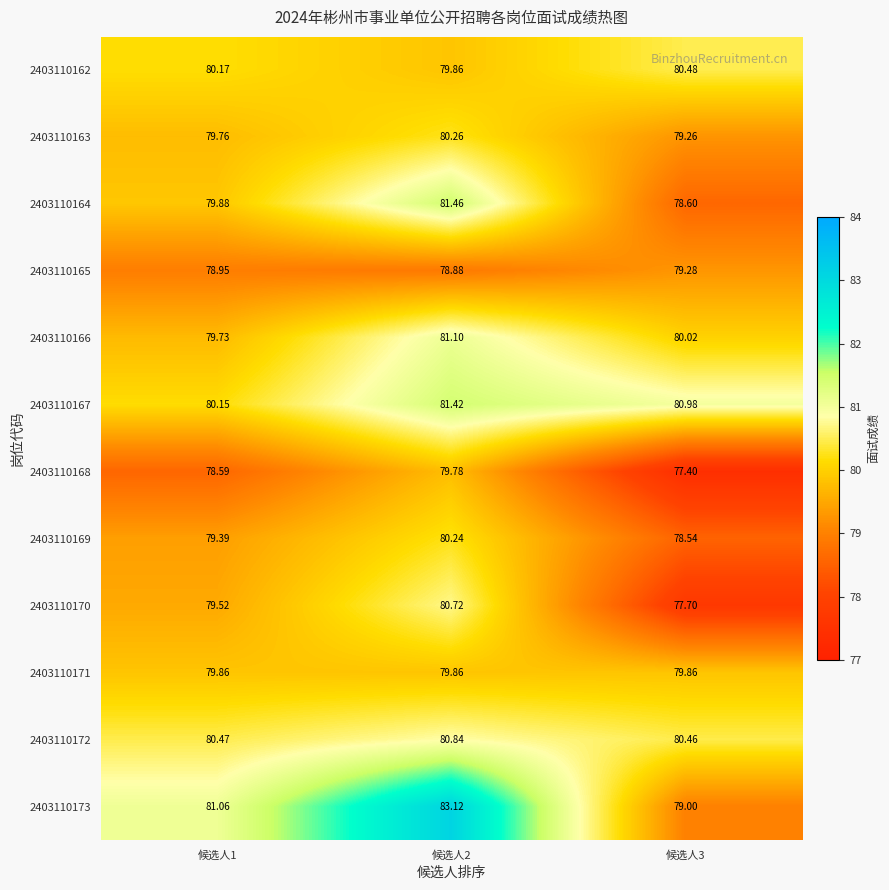

True or false: 2403110165 has a value of 28.1 at 候选人1.

False